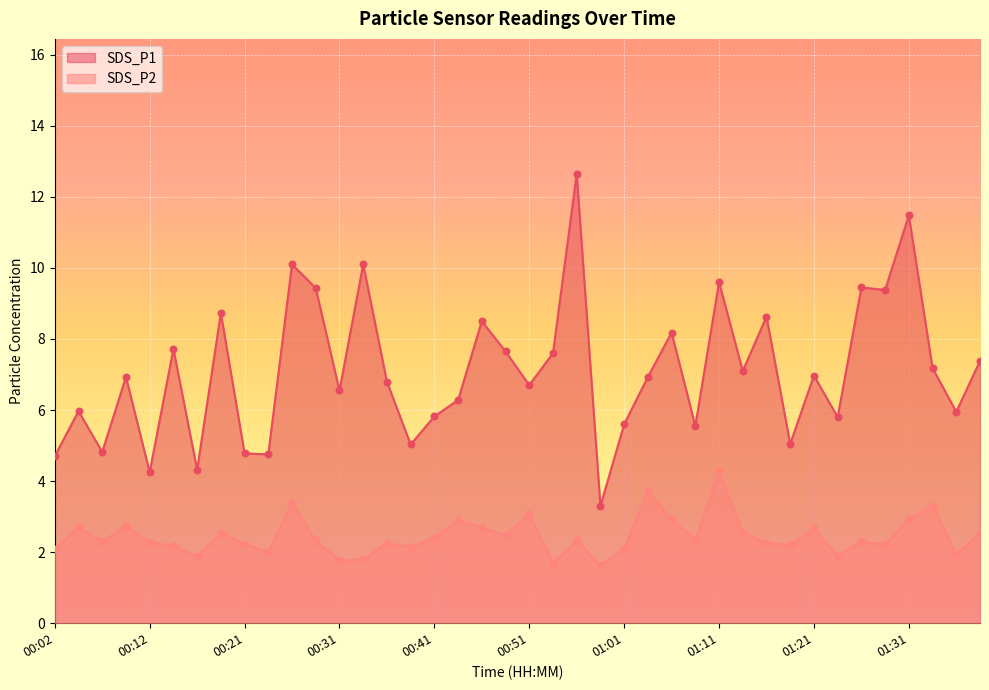

What is the total value across all series at 00:09?

9.7